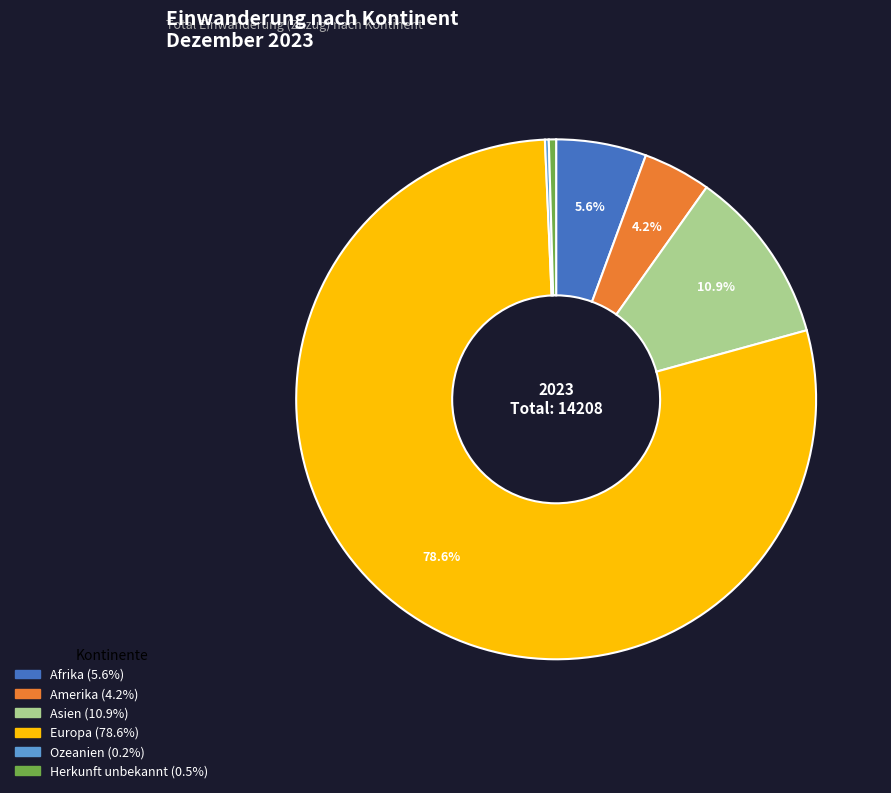

Which category accounts for the majority?

Europa